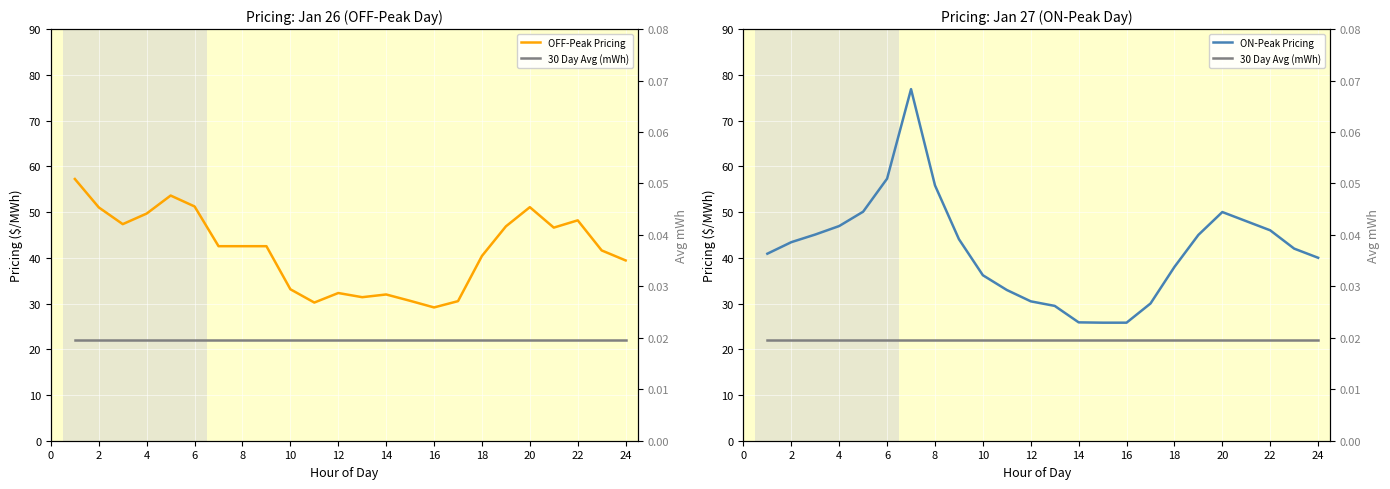

How many values in the OFF-Peak Pricing series exceed 42?

13